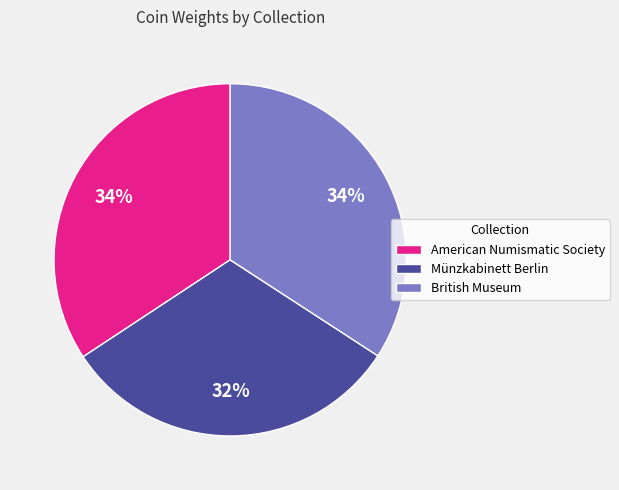

Is there any slice that represents more than half of the pie?

No